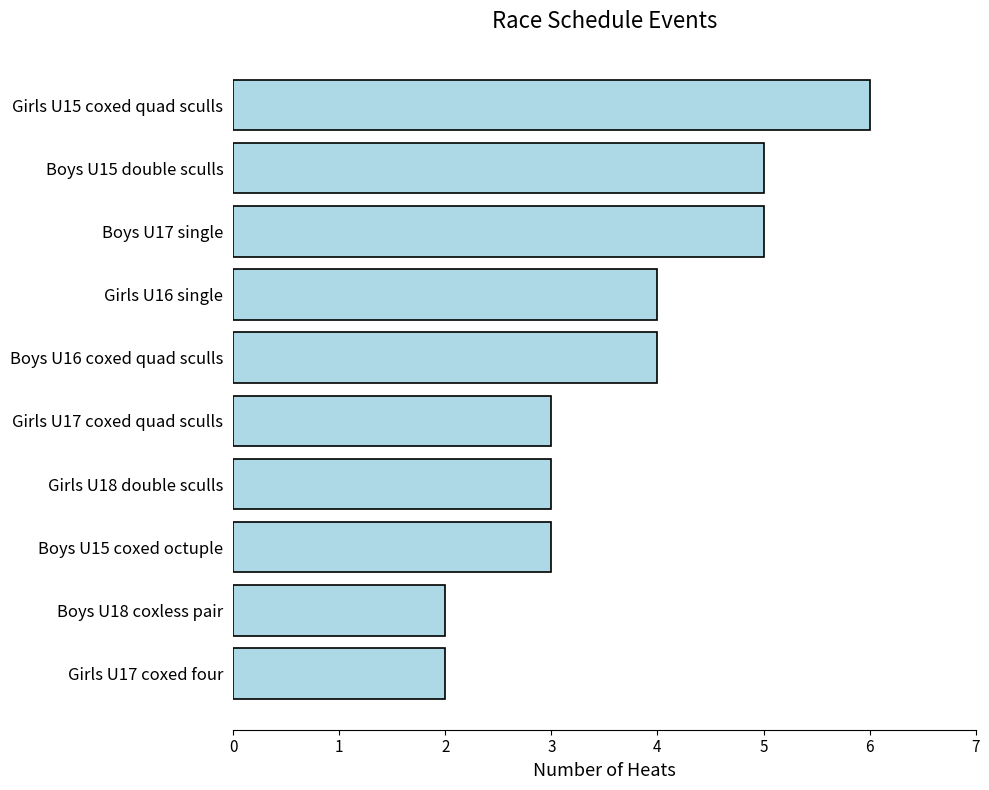

What is the smallest value displayed?

2